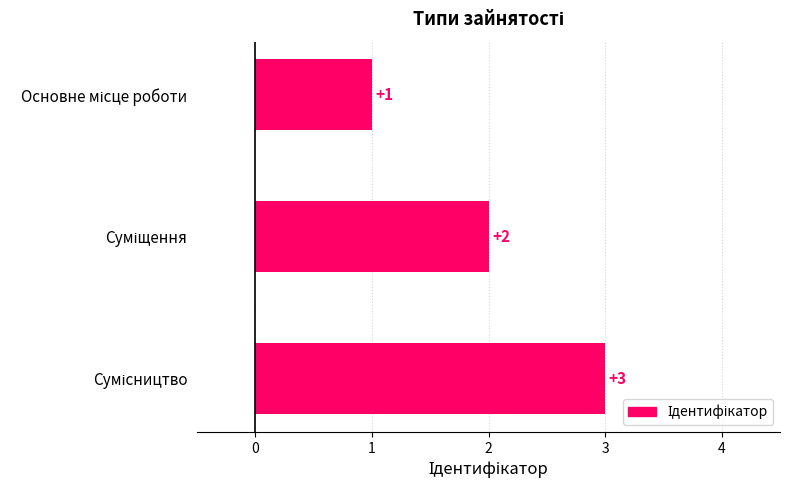

What is the value of the 2nd bar from the top?

2